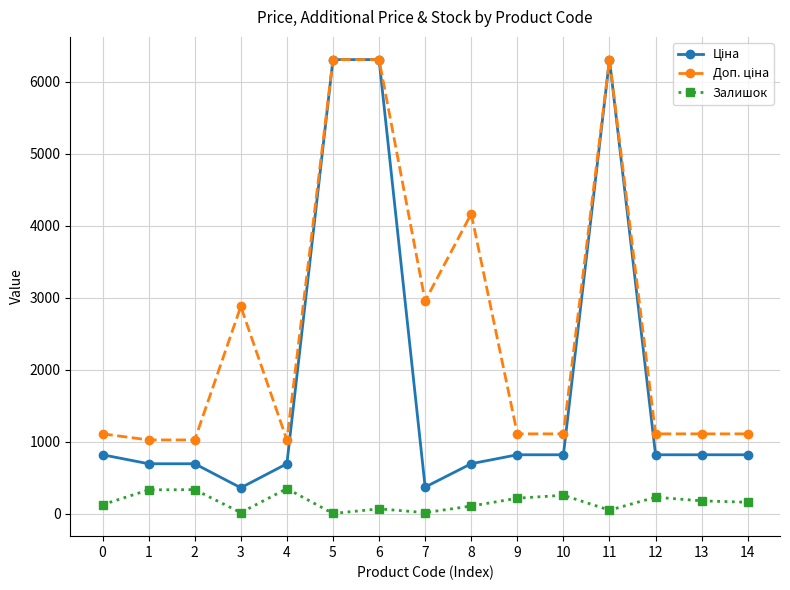

Is it true that Залишок equals 125.0 at 0?

True